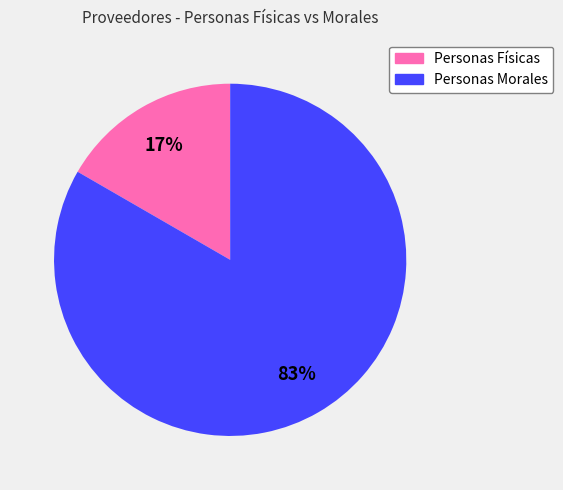

How many segments does this pie chart have?

2